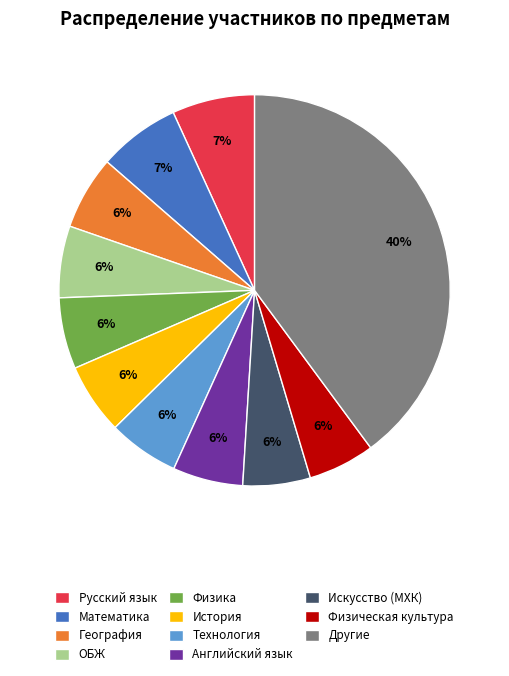

To the nearest percent, what is the average slice percentage?

9%